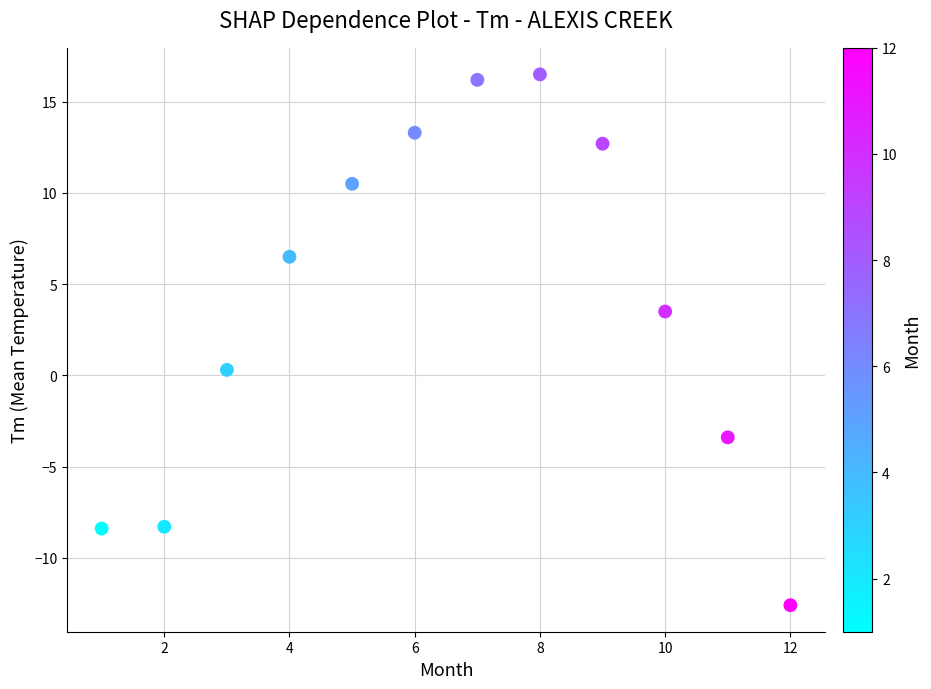

What is the range of Y values (max minus min)?

29.1